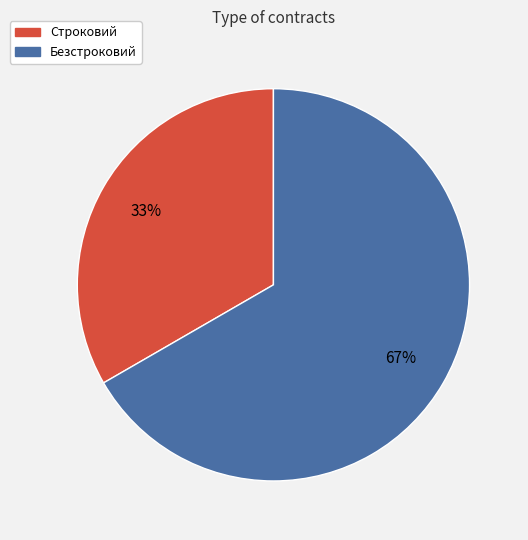

Rank the categories by value from highest to lowest.

Безстроковий, Строковий